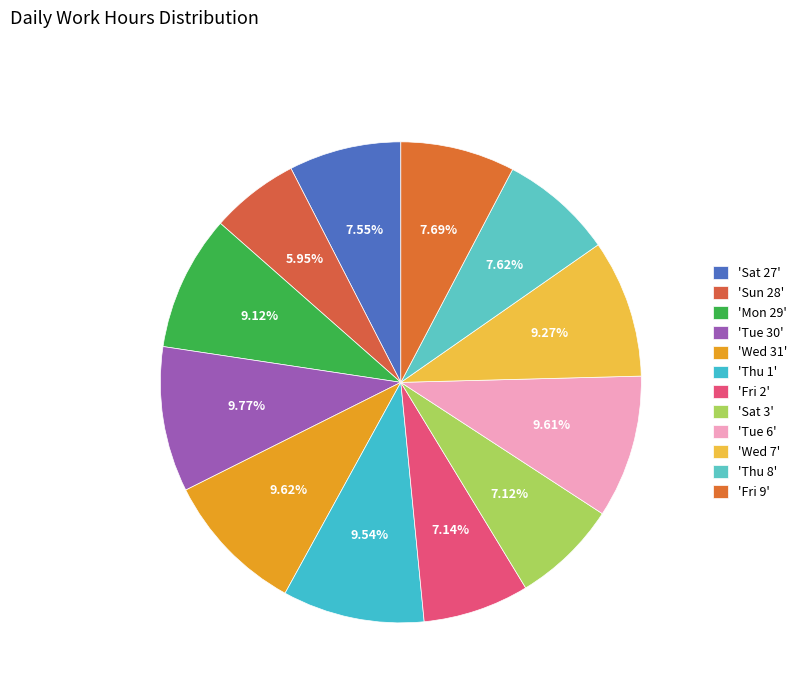

How many segments does this pie chart have?

12